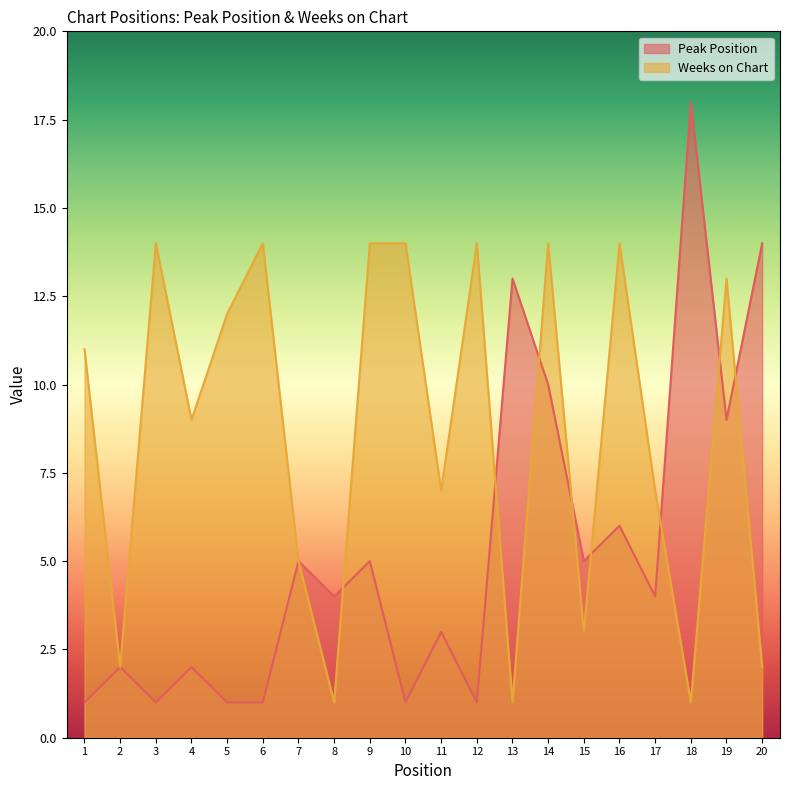

How many lines are shown in the chart?

2